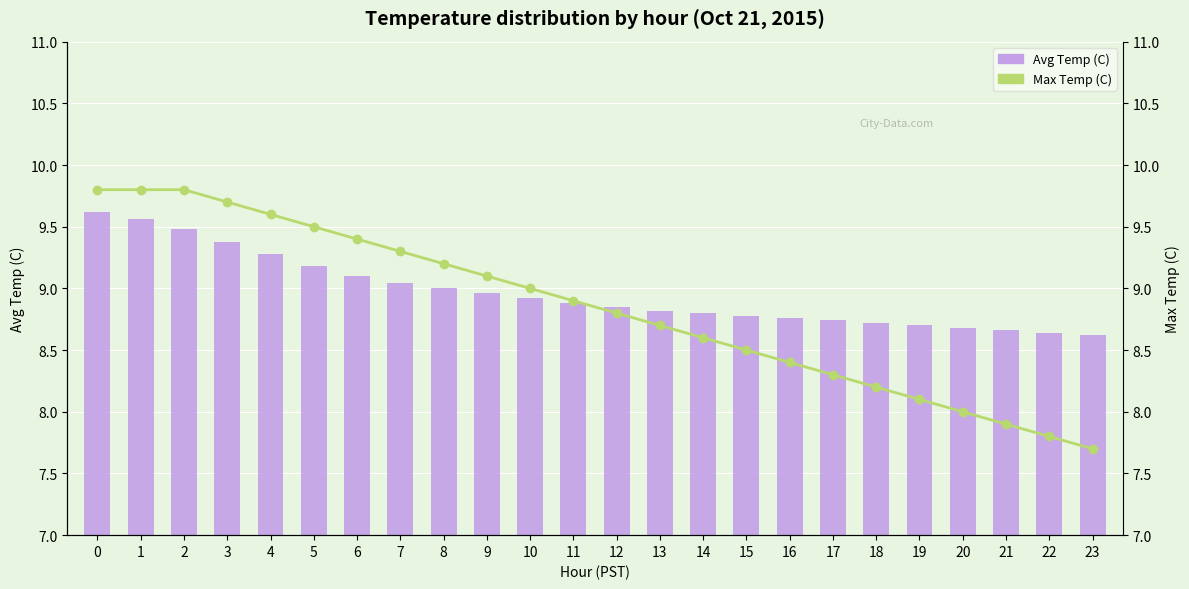

At 9, list the series in order from largest to smallest.

Max Temp (C), Avg Temp (C)